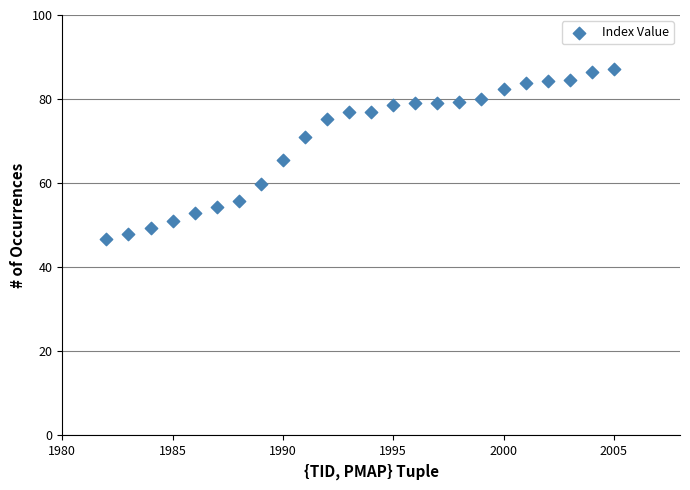

What is the range of Y values (max minus min)?

40.4